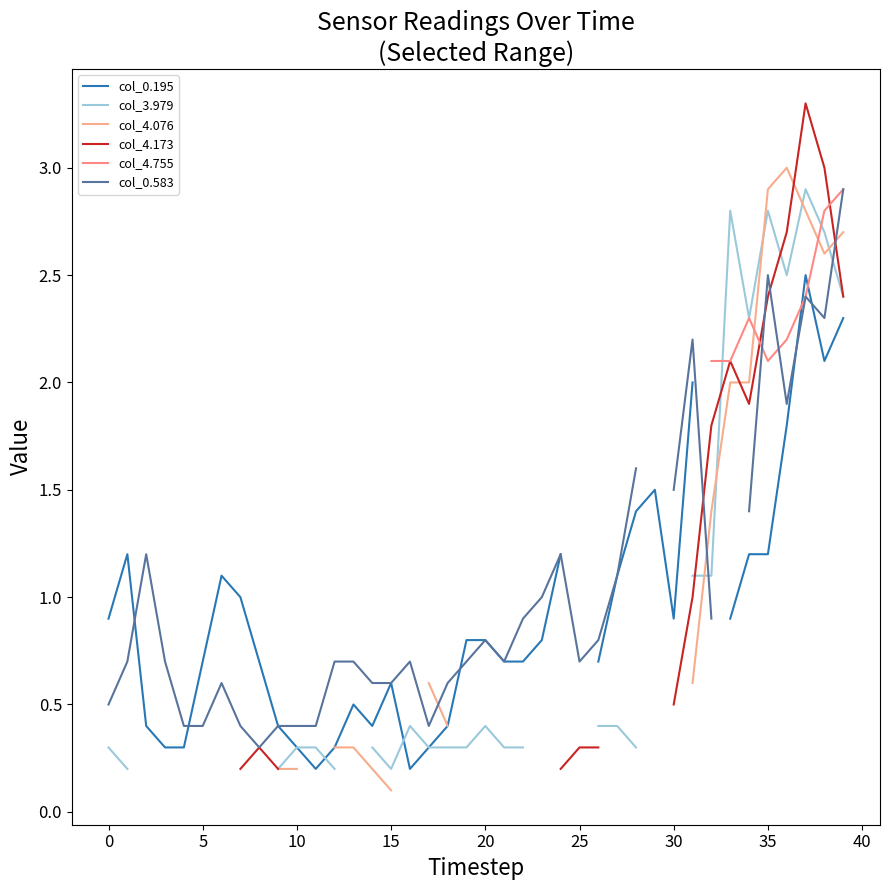

How many interior local valleys does the col_0.583 series have?

6